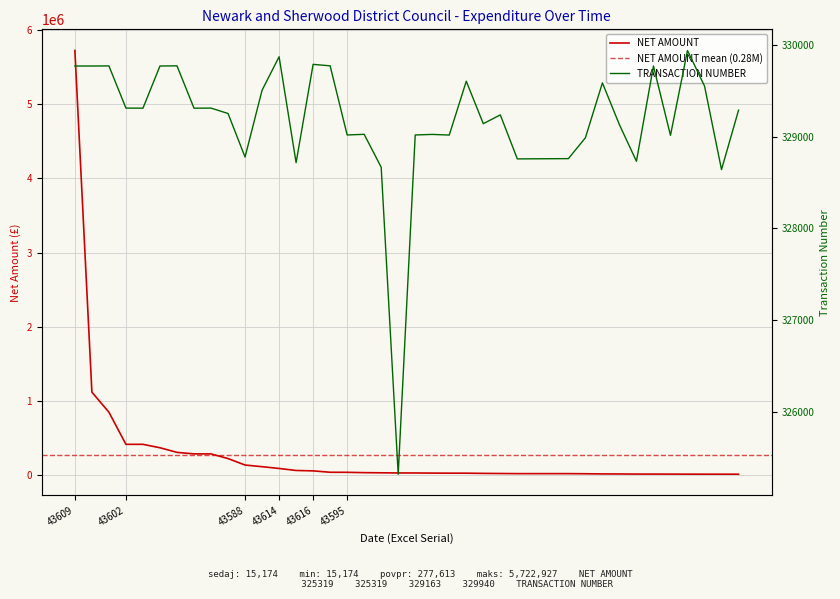

The value of NET AMOUNT at 43602 is 417714.2. True or false?

True